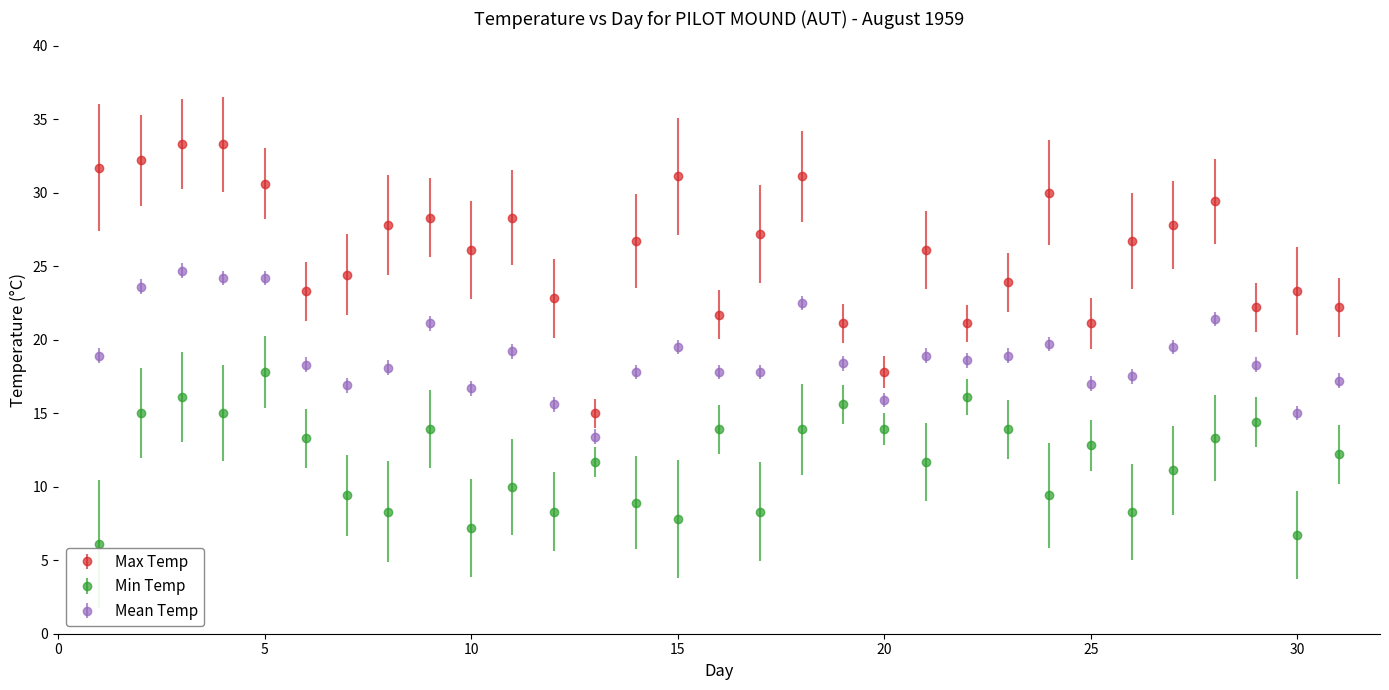

Which series has the largest total across all categories?

Max Temp